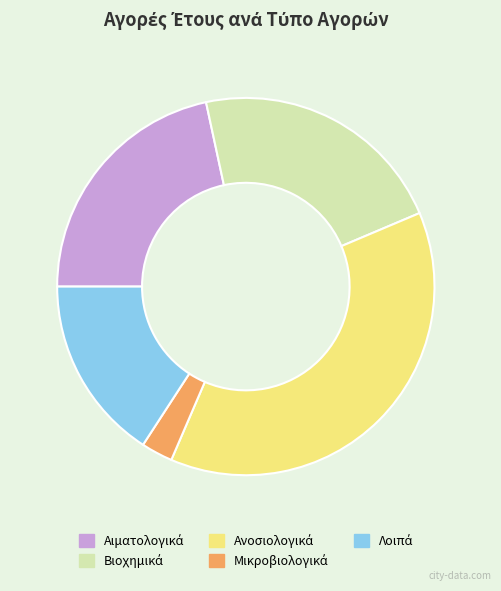

Does any single category account for the majority?

No